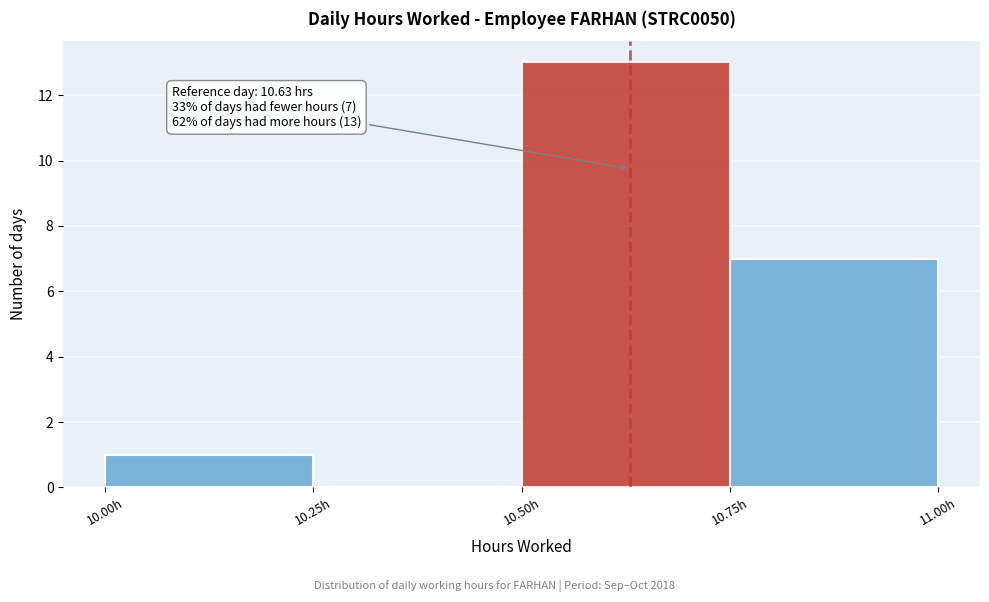

Which range on the x-axis has the tallest bar?

10.50 to 10.75